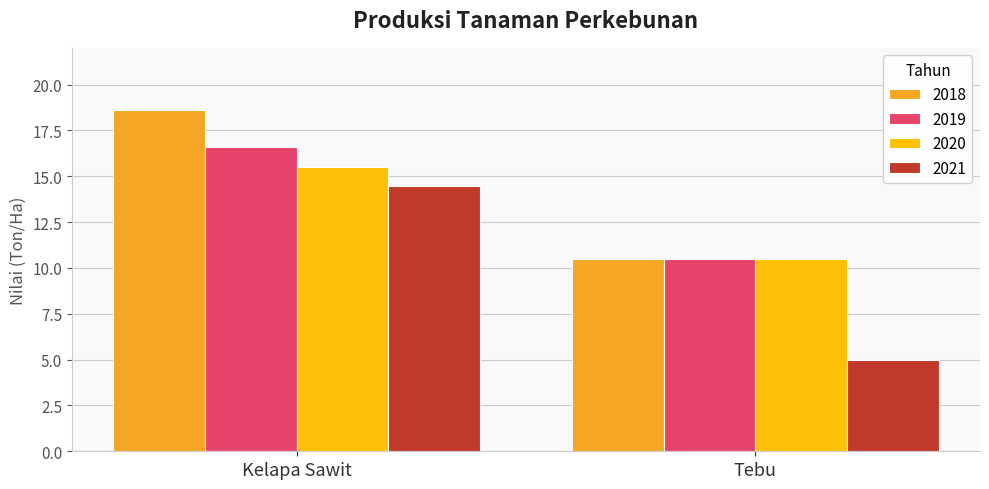

Rank the categories by 2018 value from lowest to highest.

Tebu, Kelapa Sawit